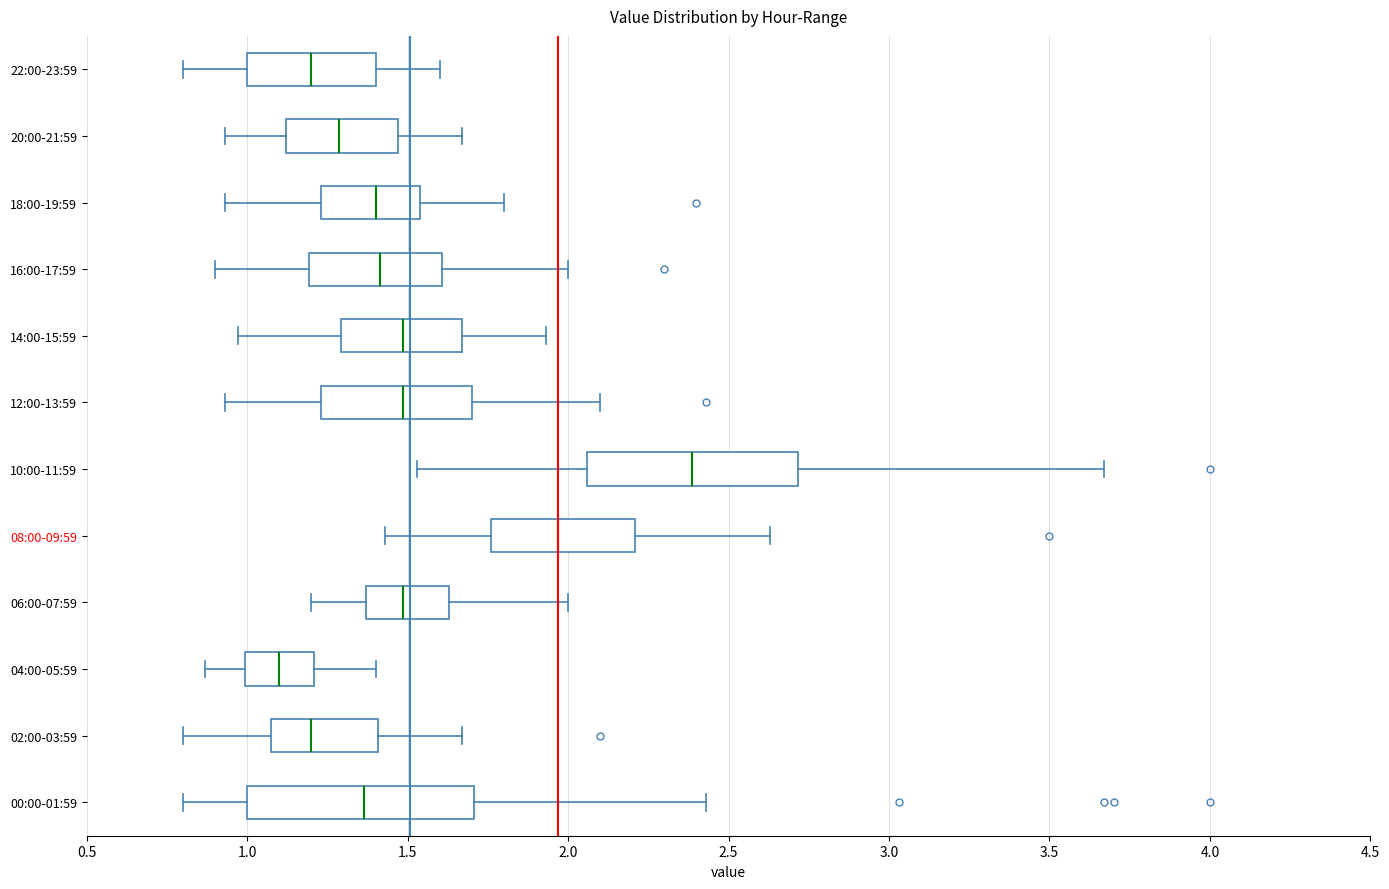

Where does the left whisker of the box for 14:00-15:59 end on the x-axis? The values are not printed on the chart, so give them approximately, as read against the axis.

0.95